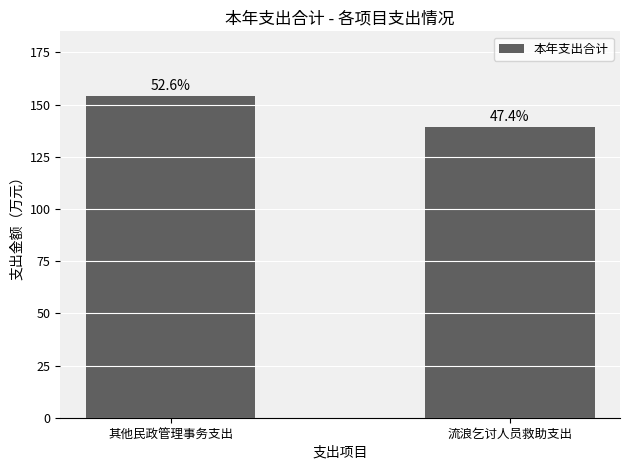

What is the sum of the values at 其他民政管理事务支出 and 流浪乞讨人员救助支出?

293.5